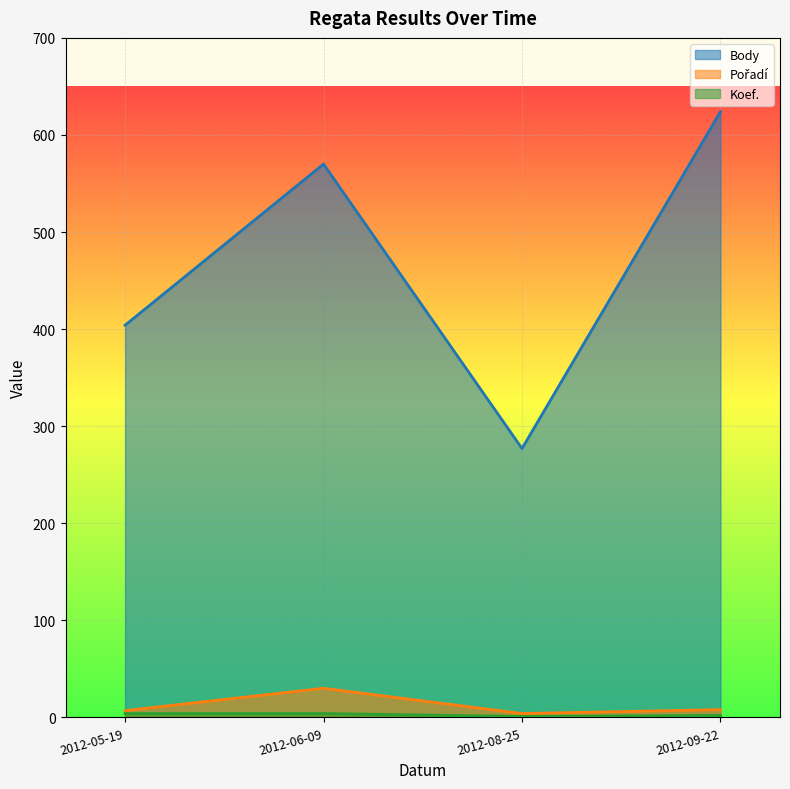

True or false: Pořadí and Koef. intersect in this chart.

False